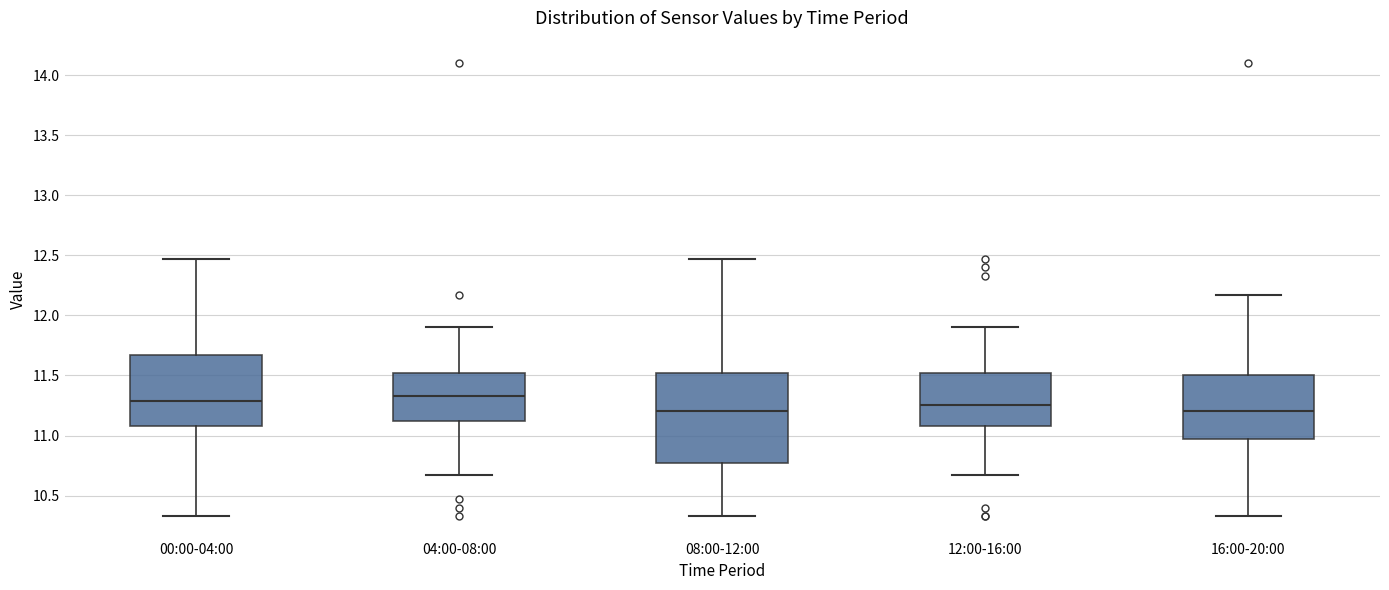

Where does the median line of the box for 00:00-04:00 sit on the y-axis? The values are not printed on the chart, so give them approximately, as read against the axis.

11.30